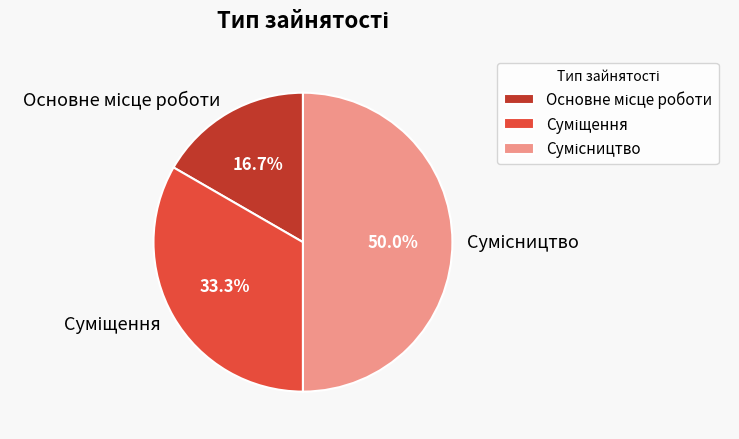

How many segments does this pie chart have?

3